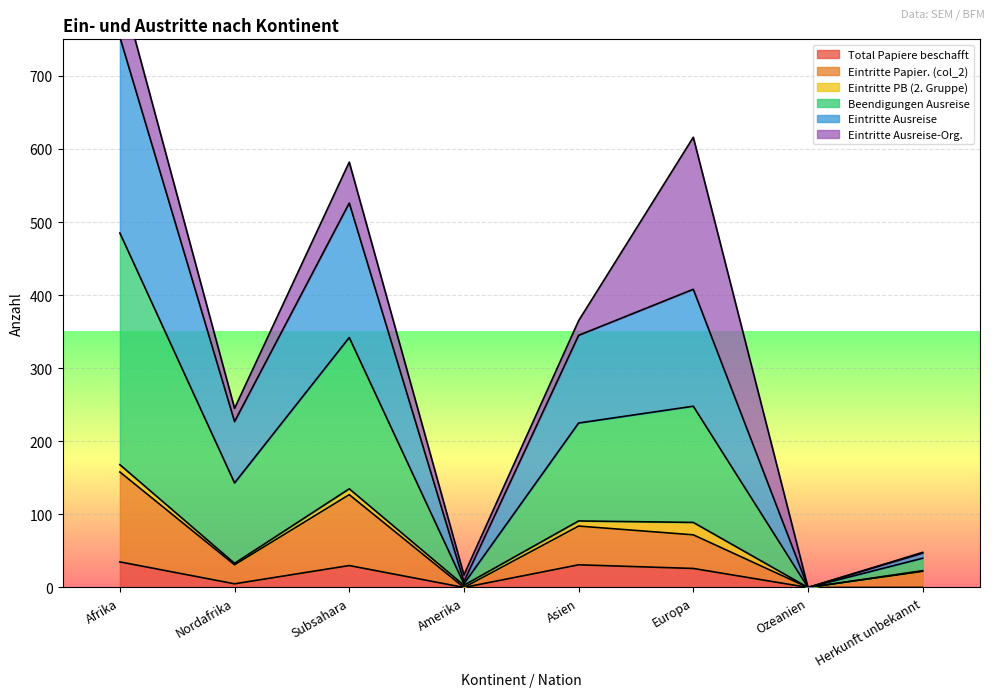

What is the sum of the col_2 values at Amerika and Nordafrika?

31